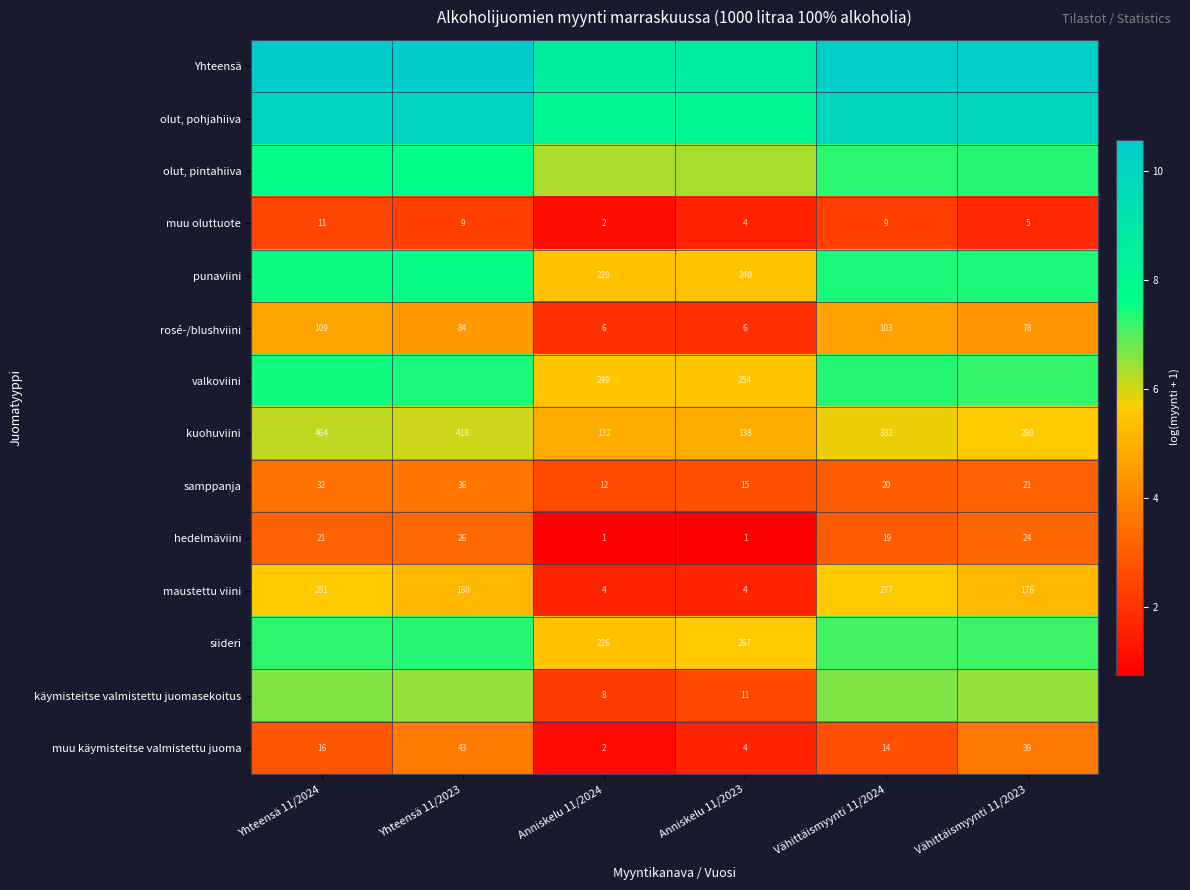

Rank the series at Vähittäismyynti 11/2024 from lowest to highest value.

muu oluttuote, muu käymisteitse valmistettu juoma, hedelmäviini, samppanja, rosé-/blushviini, maustettu viini, kuohuviini, käymisteitse valmistettu juomasekoitus, siideri, olut, pintahiiva, valkoviini, punaviini, olut, pohjahiiva, Yhteensä